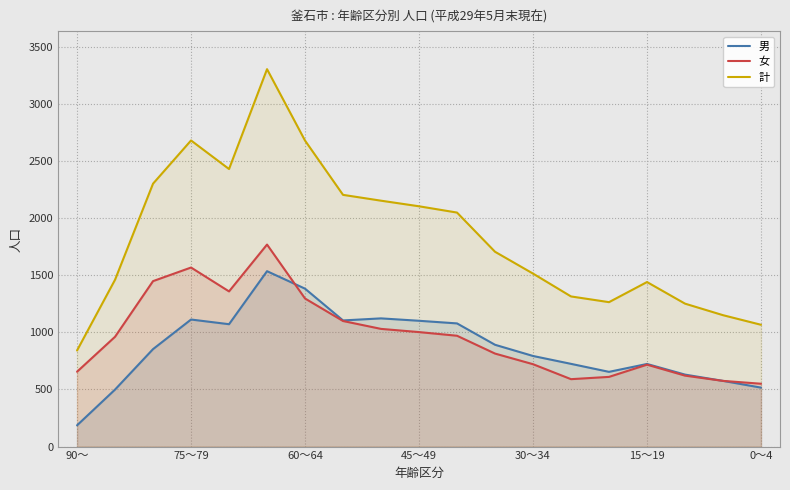

True or false: 女 and 計 cross at least once.

False